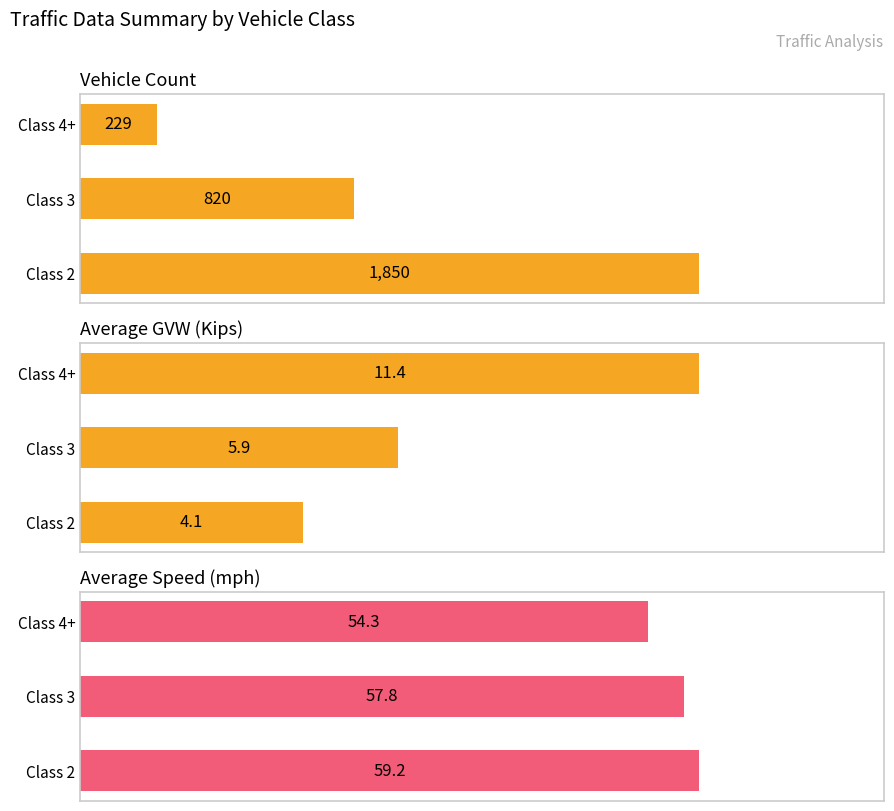

Which series has the largest total across all categories?

Vehicle Count